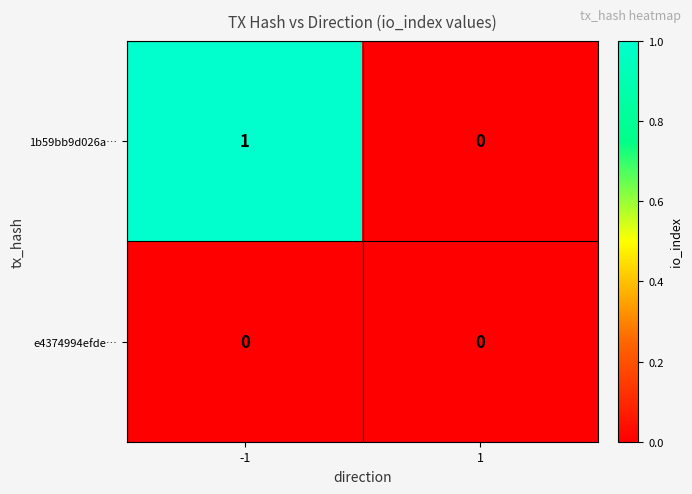

True or false: 1b59bb9d026a… has a value of 0 at 1.

True